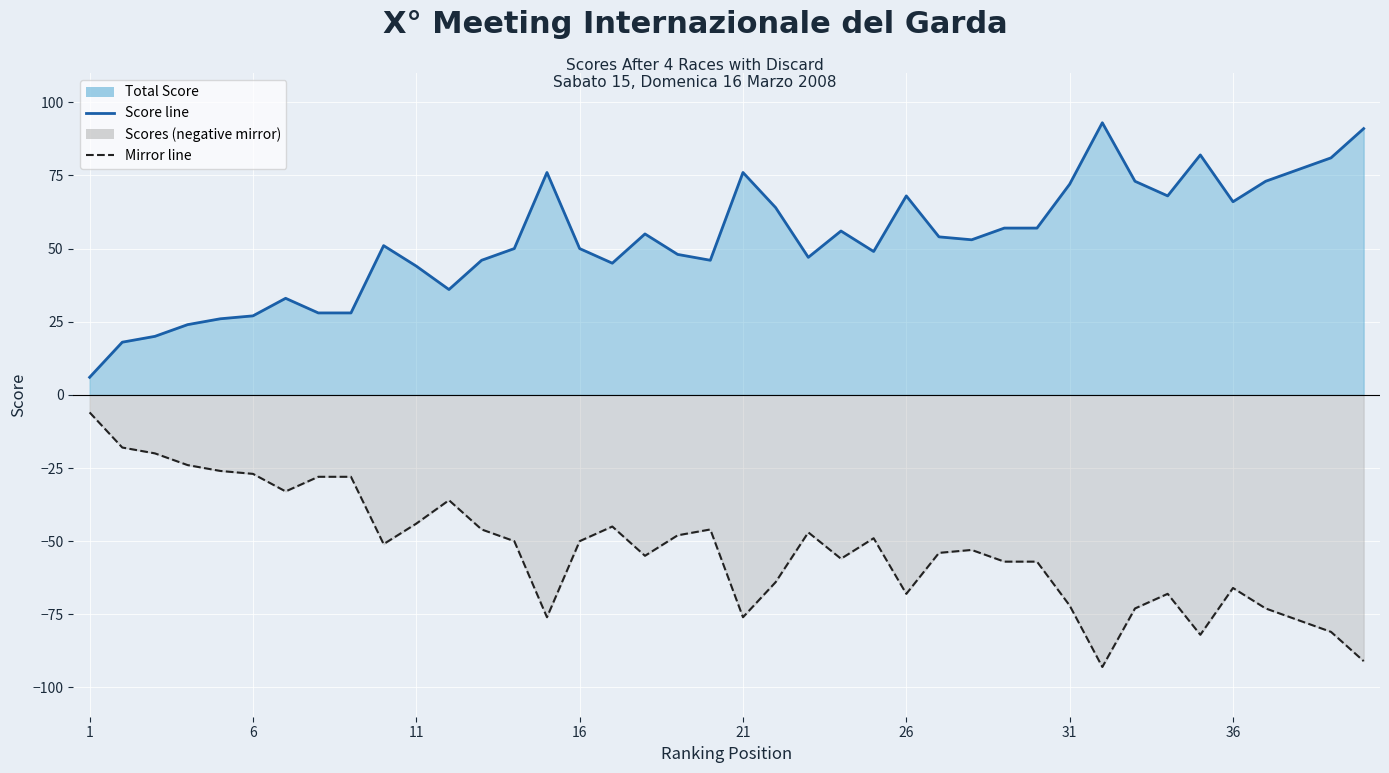

Rank the categories by Scores (negative) value from highest to lowest.

1, 2, 3, 4, 5, 6, 8, 9, 7, 12, 11, 17, 13, 20, 23, 19, 25, 14, 16, 10, 28, 27, 18, 24, 29, 30, 22, 36, 26, 34, 31, 33, 37, 15, 21, 38, 39, 35, 40, 32